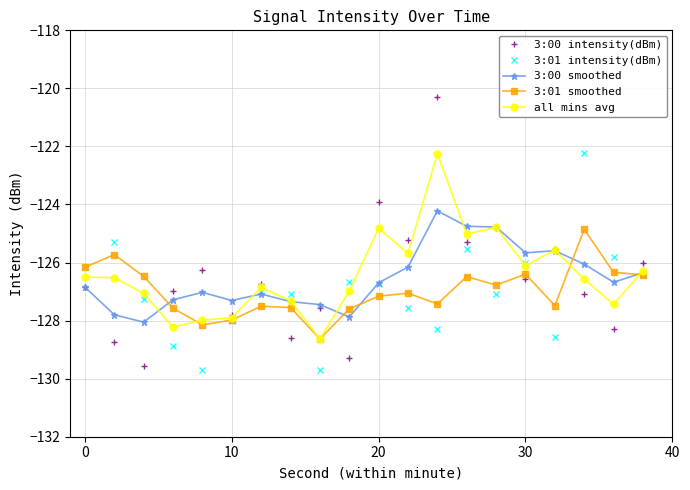

What is the value of the 3:01 intensity(dBm) point at the 15th from the left?

-127.1